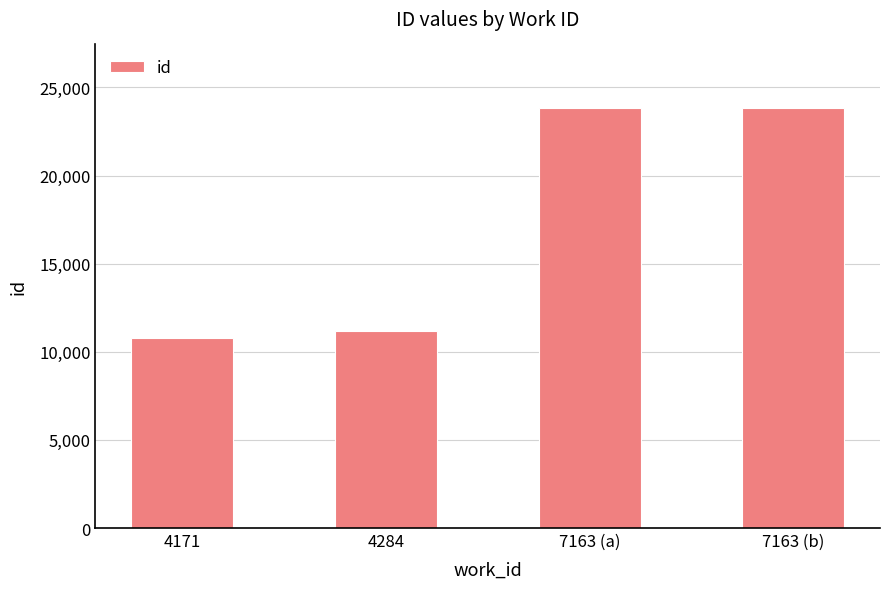

Between 4284 and 7163 (b), which is larger?

7163 (b)